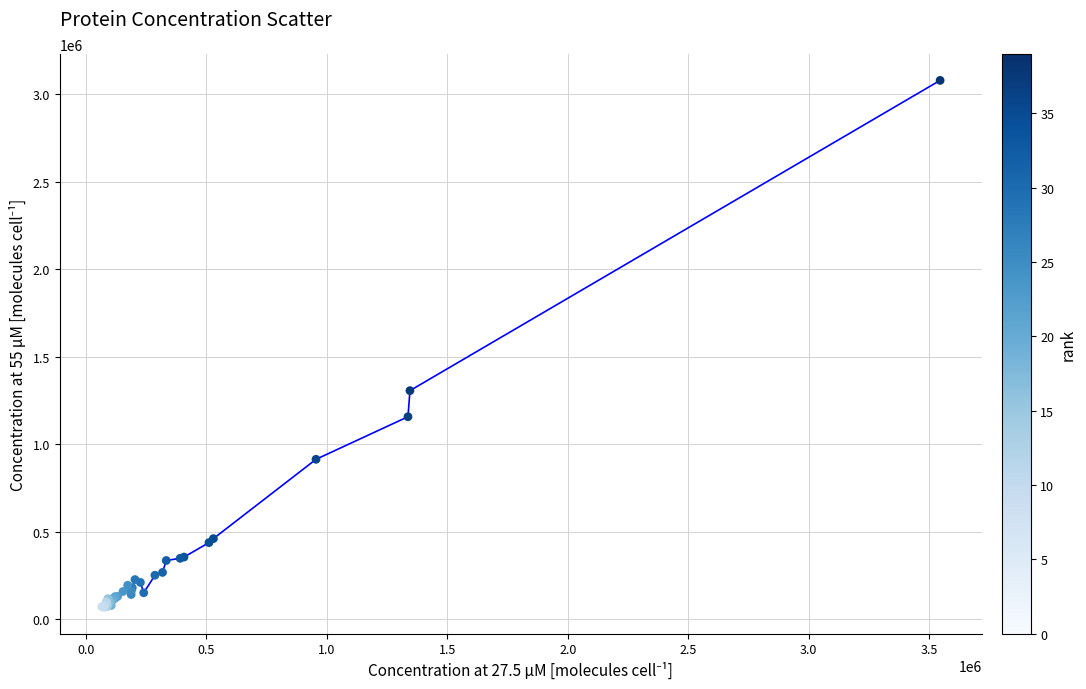

What Y value in the scatter plot is closest to 1573420?

1305889.9